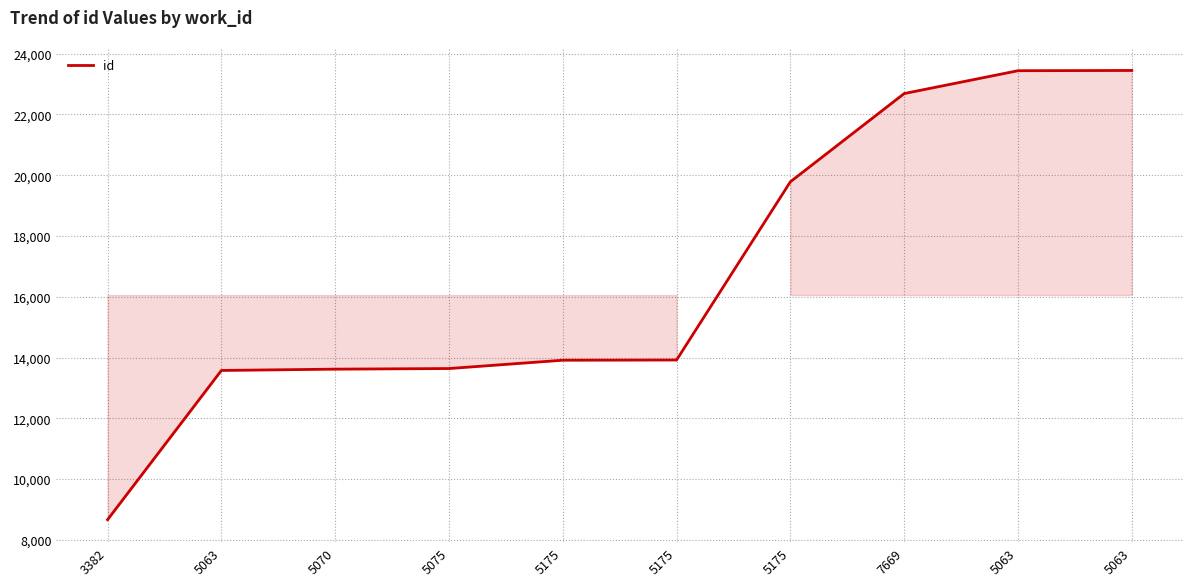

Which label corresponds to the smallest value in the chart?

3382